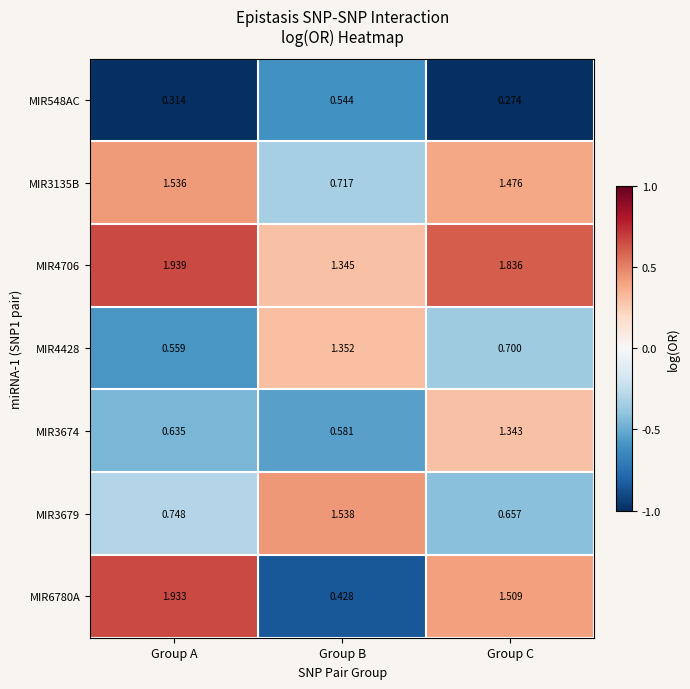

Where is MIR6780A nearest to the value 1?

Group C